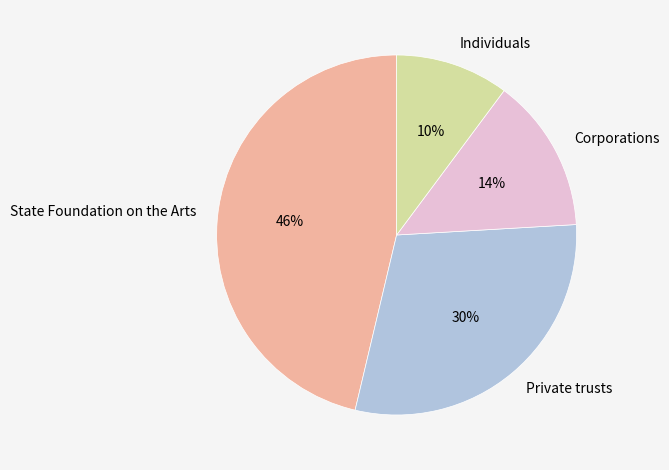

Does Private trusts account for over 50% of the chart?

No